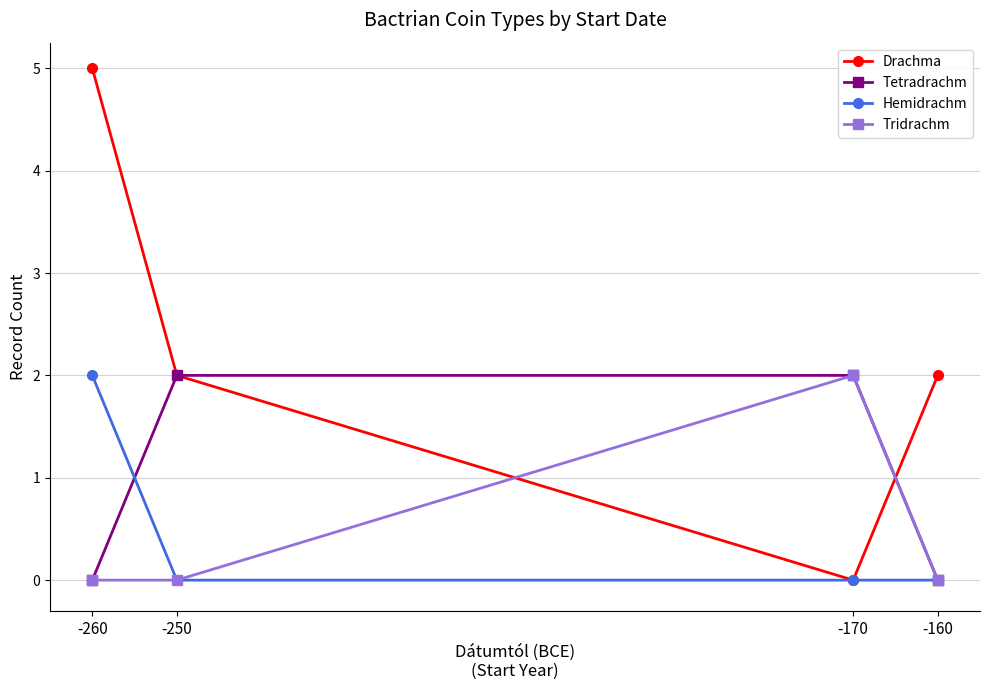

Count the number of categories in the chart.

4